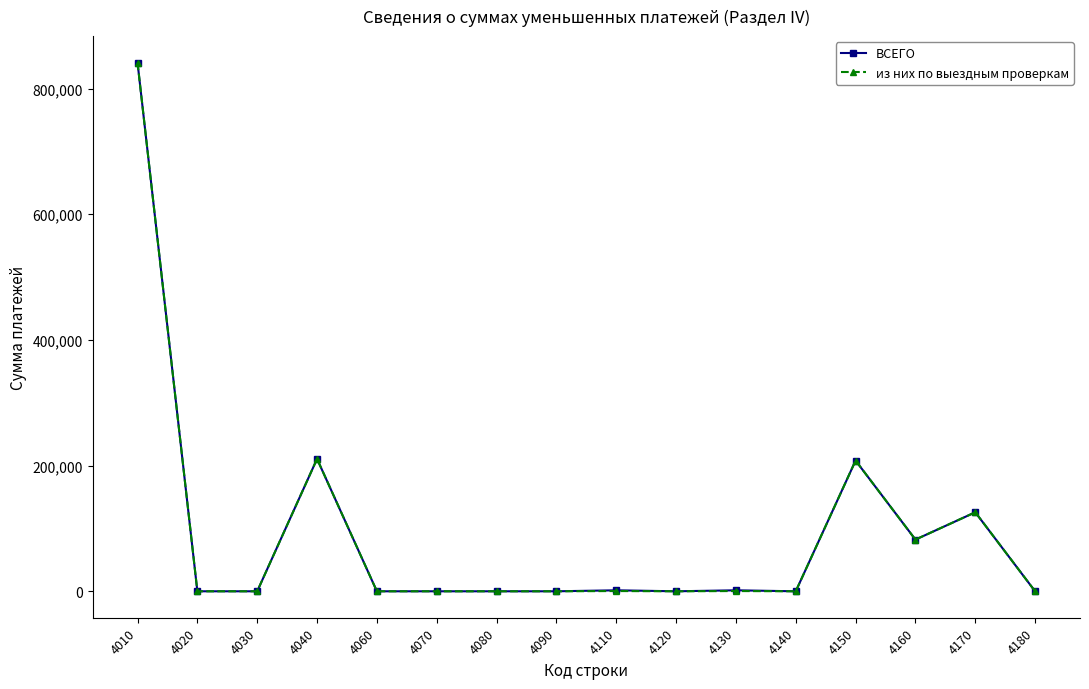

Between 4010 and 4080, which series saw the biggest shift?

ВСЕГО